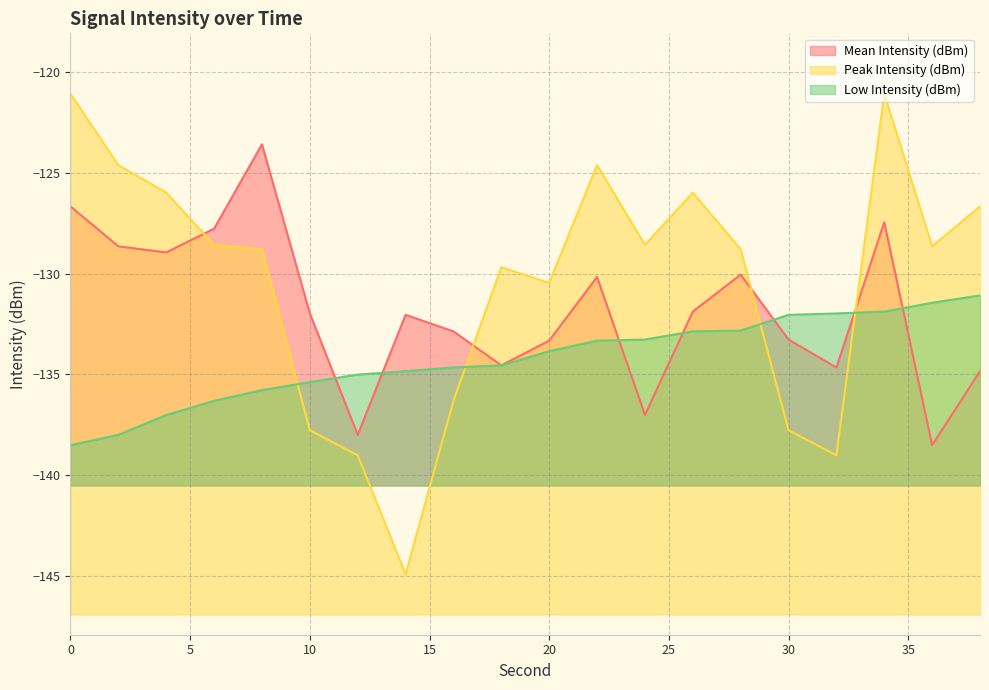

The value of Mean Intensity (dBm) at 10 is -132.0. True or false?

True